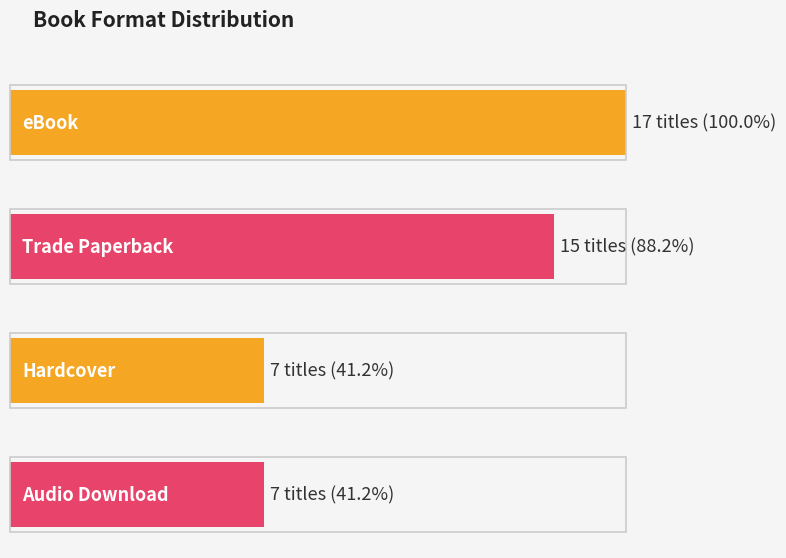

Where does the data first go above 15?

eBook